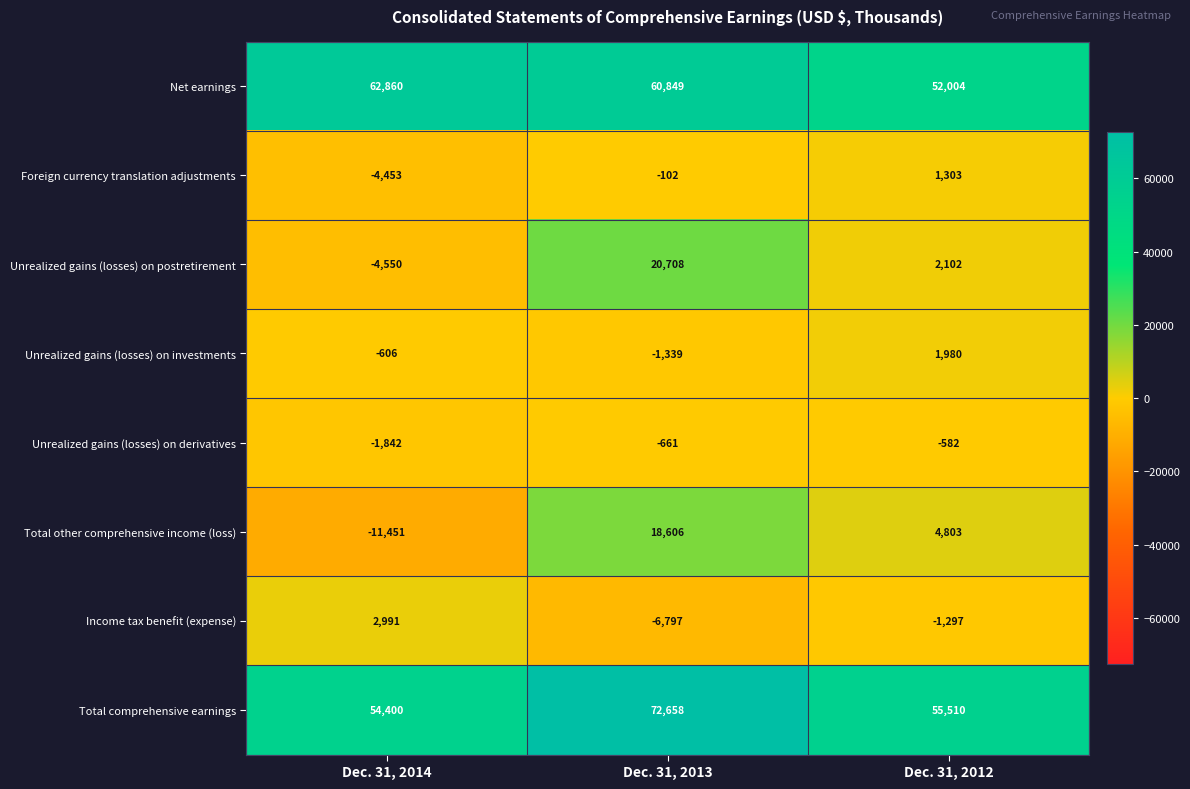

What is the sum of the Unrealized gains (losses) on investments values at Dec. 31, 2014 and Dec. 31, 2013?

-1945